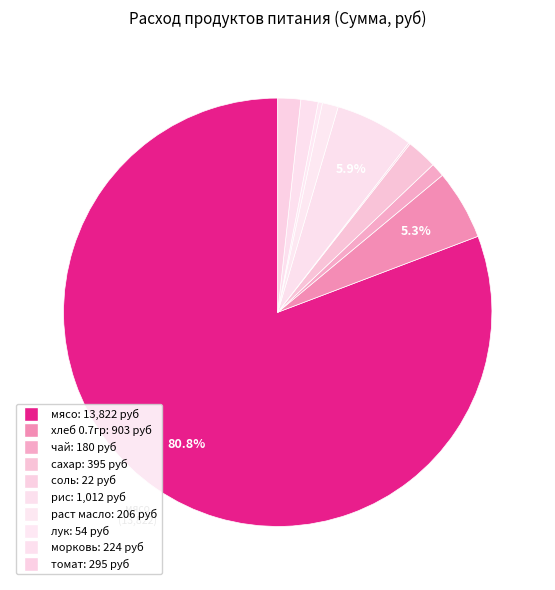

The соль slice represents 14% of the pie. True or false?

False